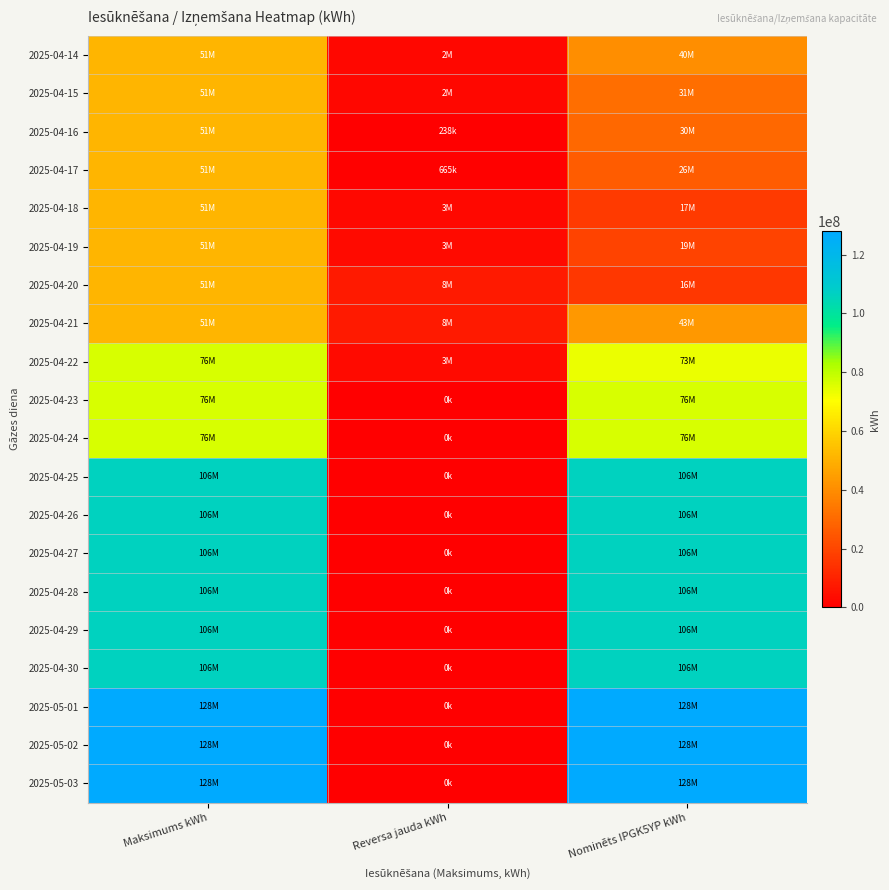

Between Maksimums kWh and Reversa jauda kWh, which is larger?

Maksimums kWh